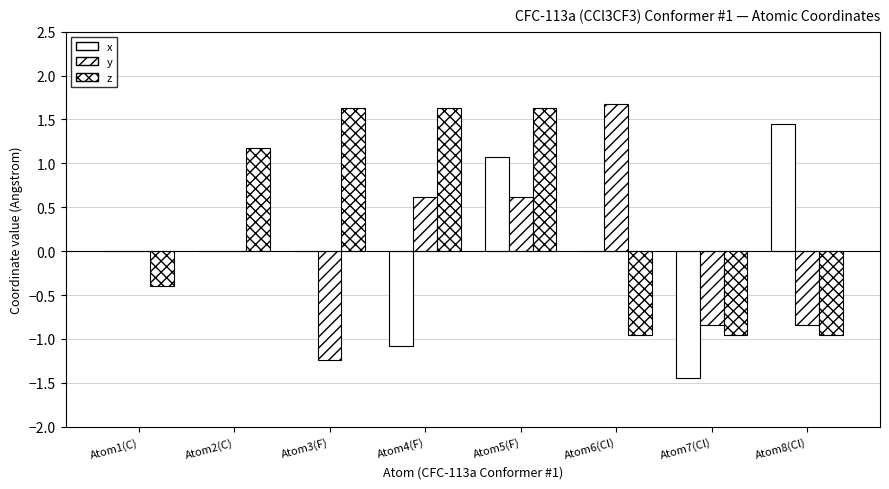

How many data points does each series have?

8